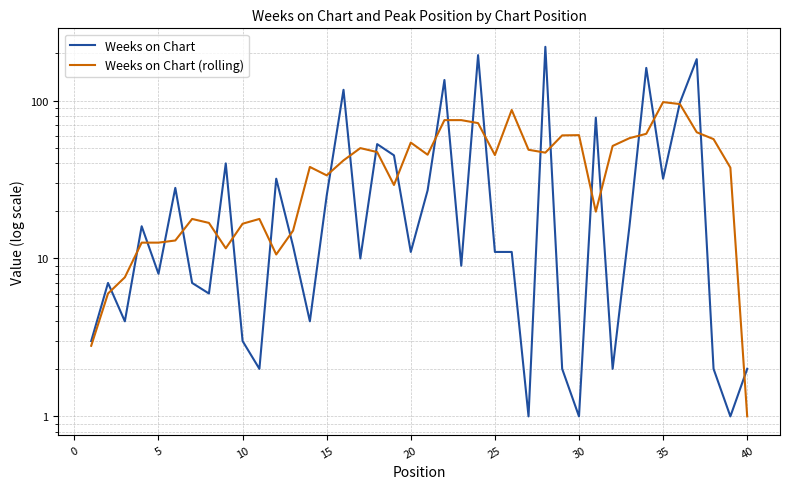

In Weeks on Chart, how many points are higher than both neighbors (excluding endpoints)?

13